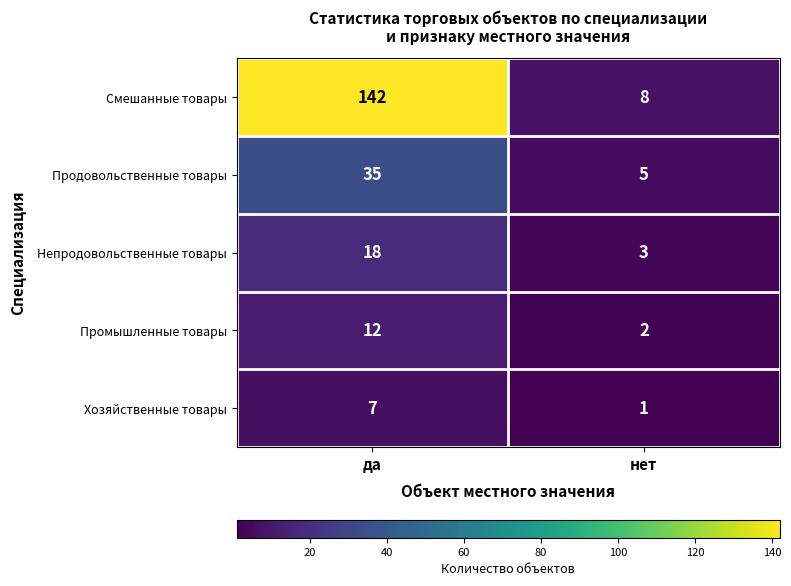

Read the Смешанные товары value at да, to the nearest 10.

140